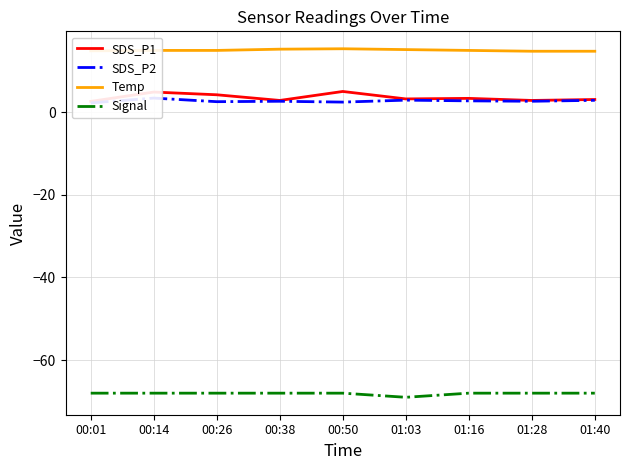

How many lines are shown in the chart?

4